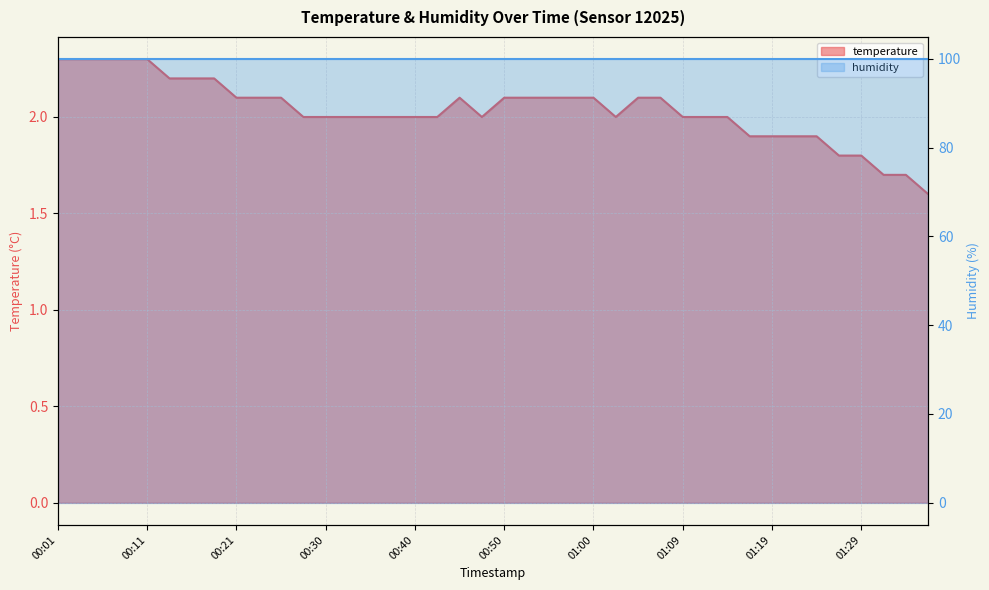

Reading left to right, transcribe all the data shown in this chart.

2.3	2.3	2.3	2.3	2.3	2.2	2.2	2.2	2.1	2.1	2.1	2.0	2.0	2.0	2.0	2.0	2.0	2.0	2.1	2.0	2.1	2.1	2.1	2.1	2.1	2.0	2.1	2.1	2.0	2.0	2.0	1.9	1.9	1.9	1.9	1.8	1.8	1.7	1.7	1.6